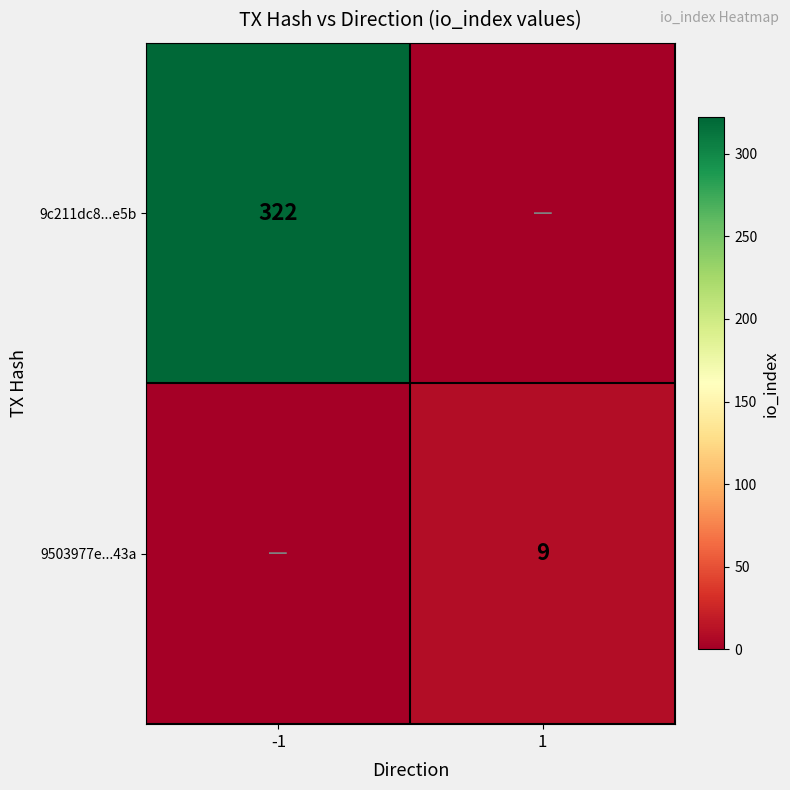

The value of 9c211dc8...e5b at -1 is 140. True or false?

False